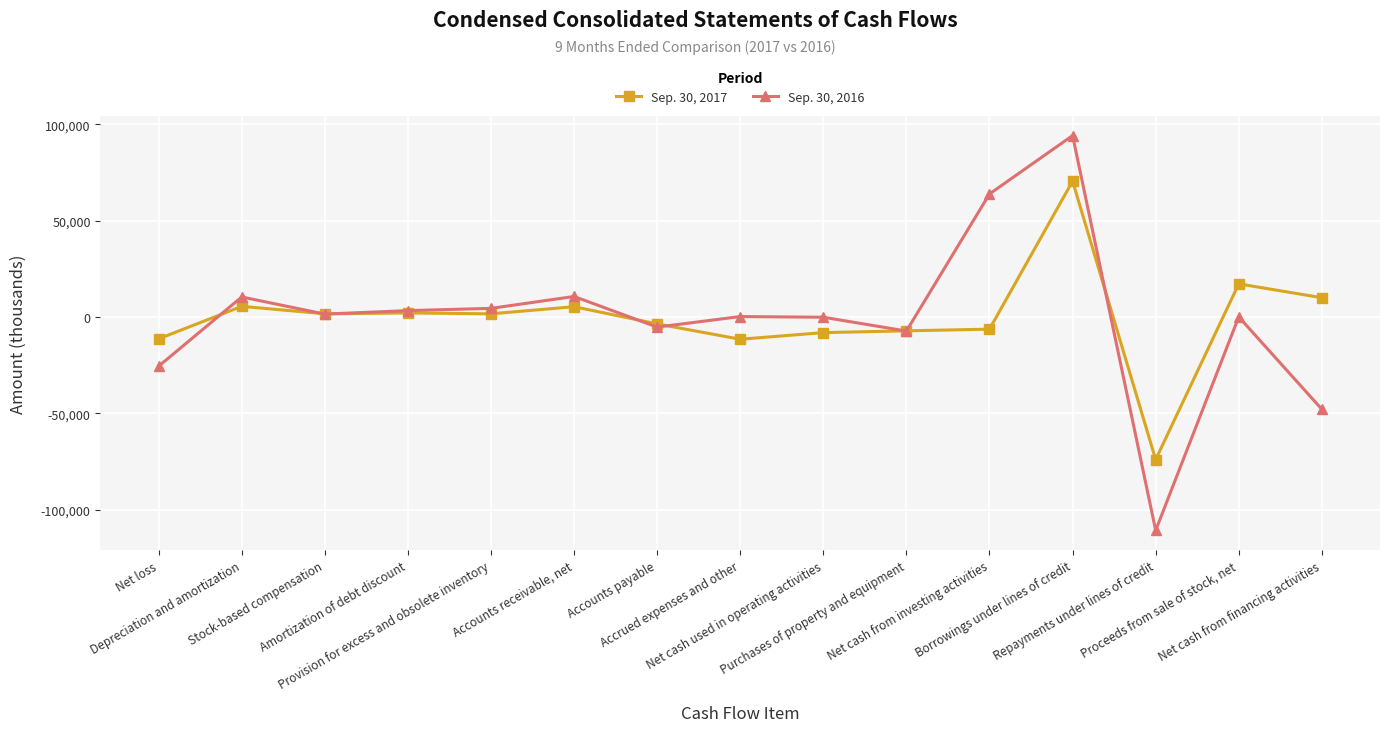

The value of Sep. 30, 2017 at Net cash used in operating activities is -8114. True or false?

True